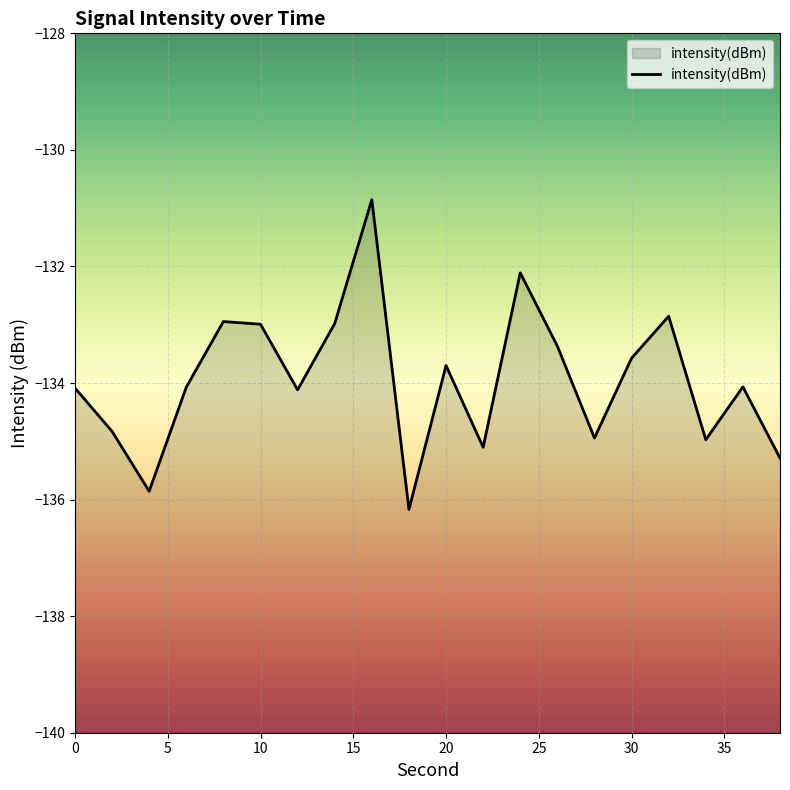

What is the greatest value displayed?

-130.9